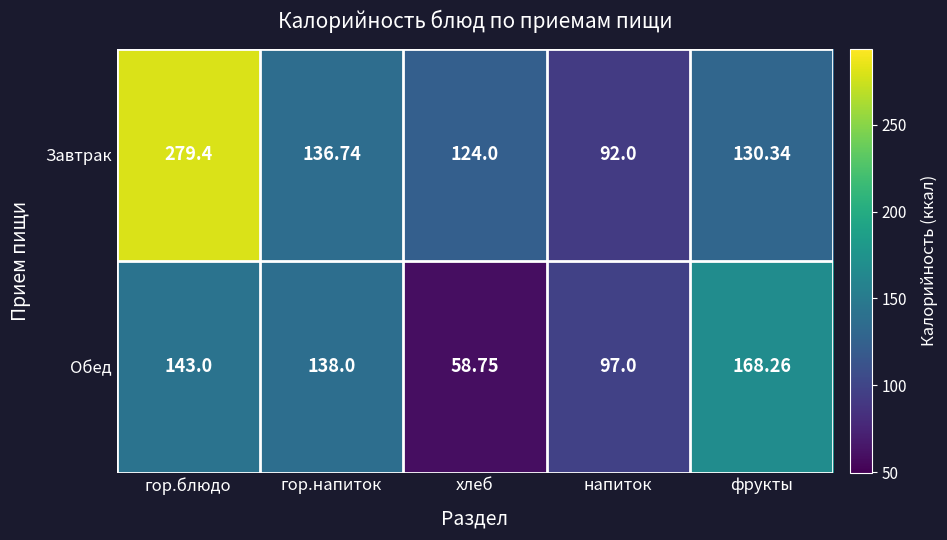

Is the value of Завтрак at фрукты greater than the value of Обед at гор.блюдо?

No